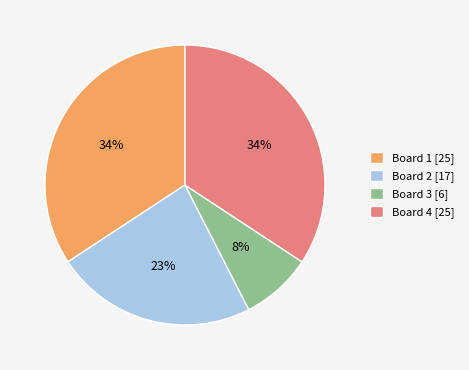

Is it true that Board 4 is 34% of the pie?

True